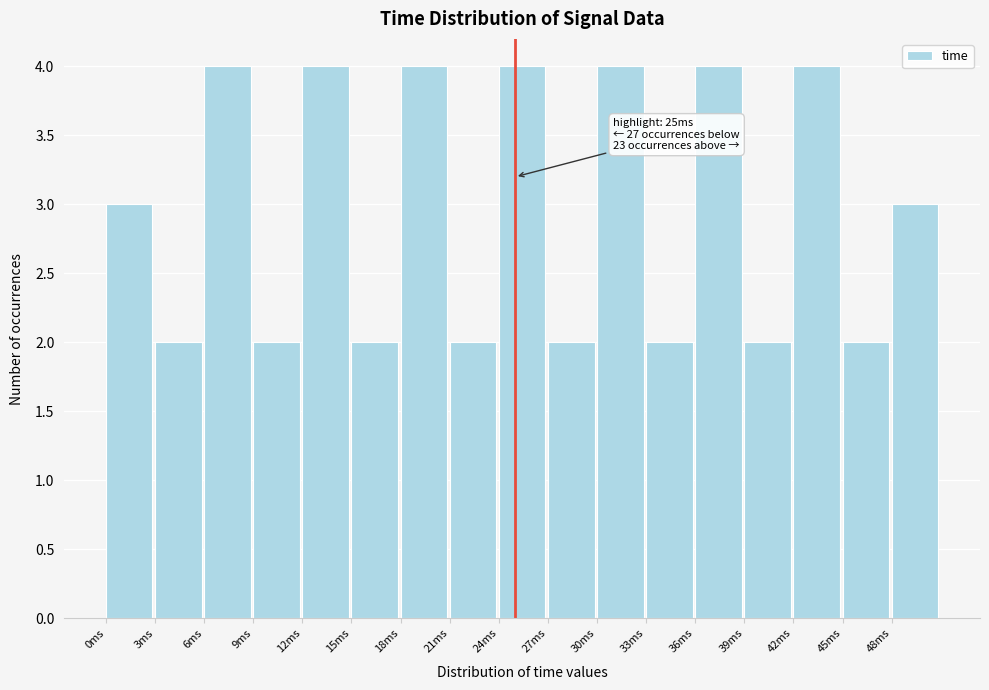

Reading left to right, list all the values displayed in this chart.

0ms=3	3ms=2	6ms=4	9ms=2	12ms=4	15ms=2	18ms=4	21ms=2	24ms=4	27ms=2	30ms=4	33ms=2	36ms=4	39ms=2	42ms=4	45ms=2	48ms=3